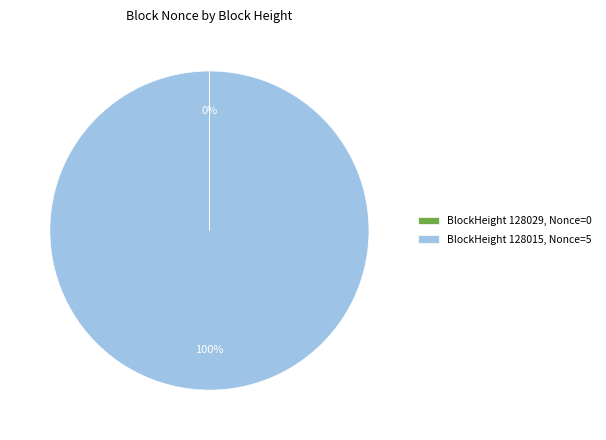

Is it true that BlockHeight 128015, Nonce=5 is 100% of the pie?

True